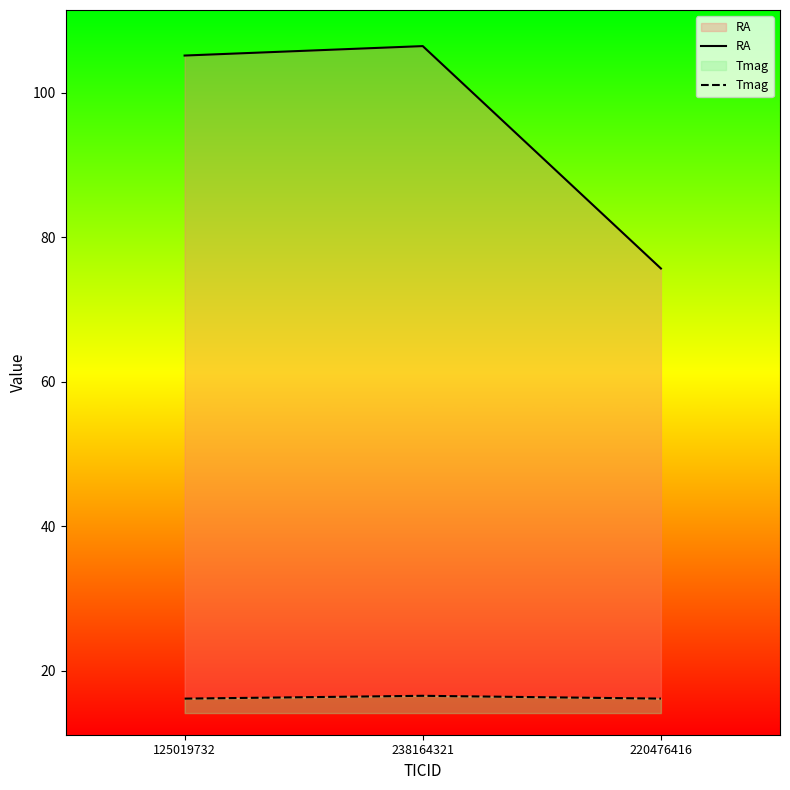

What is the highest value of the Tmag series?

2.4